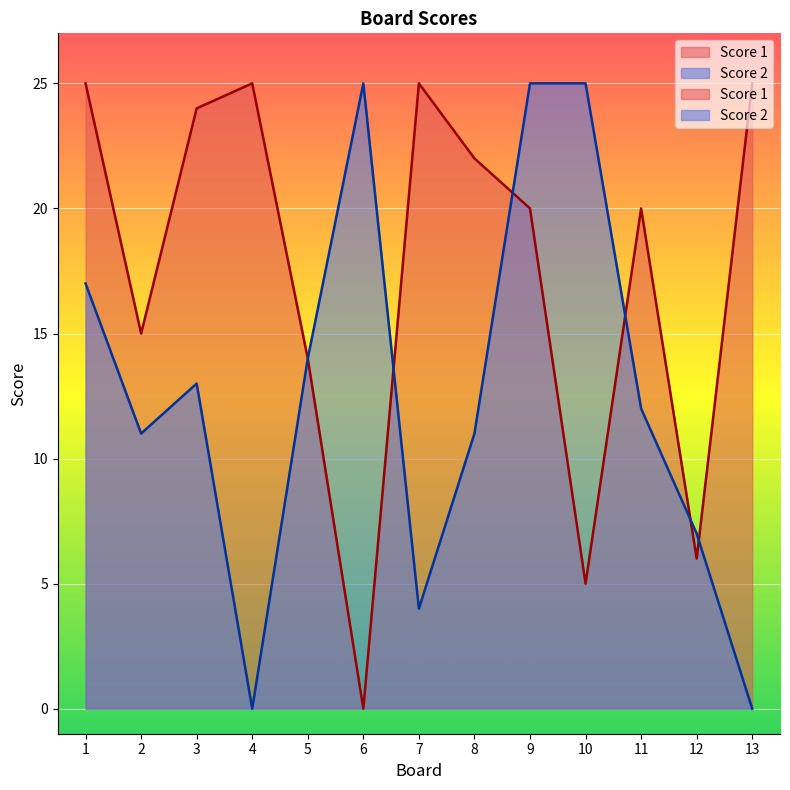

Which series has the largest range (max minus min)?

Score 1